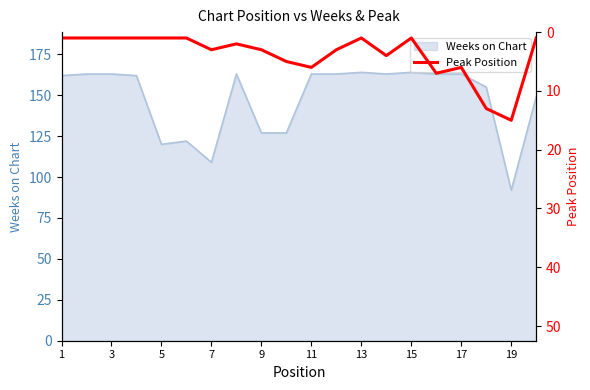

Is it true that Weeks on Chart equals 82 at 9?

False